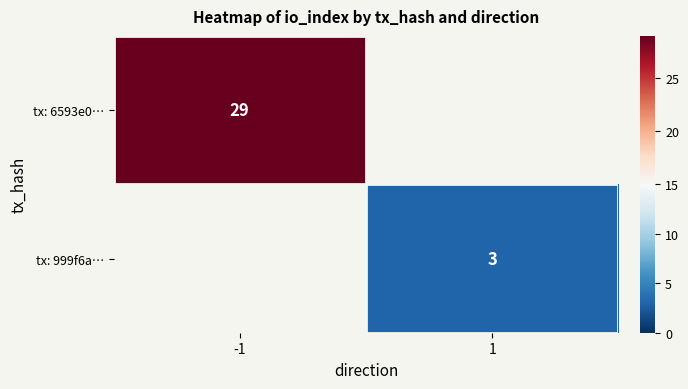

The value of tx: 999f6a… at 1 is 1. True or false?

False